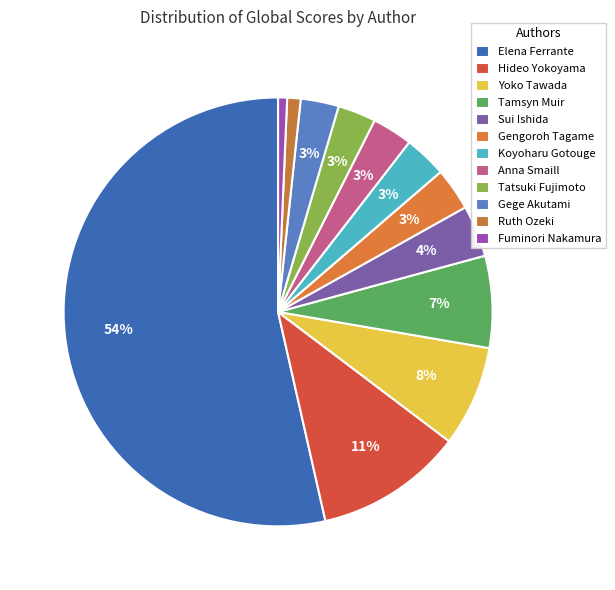

To the nearest percent, what portion does Hideo Yokoyama represent?

11%